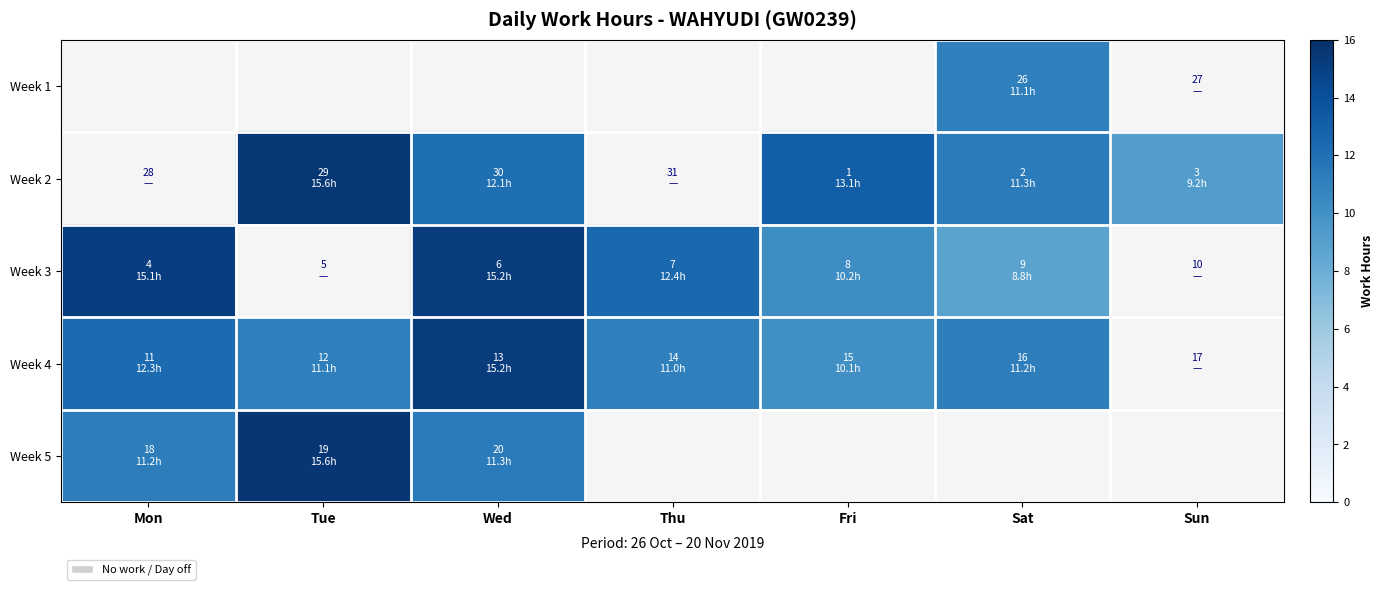

True or false: Week 1 has a value of 11.1 at Sat.

True